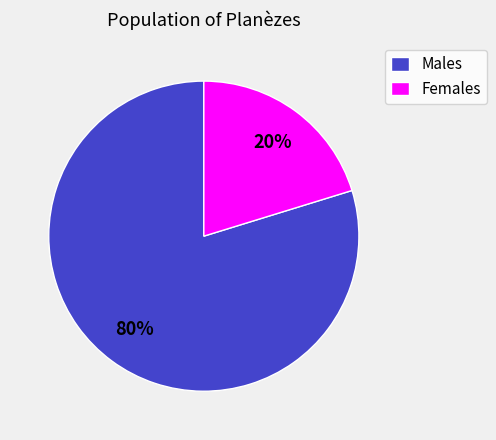

What percentage is the Males slice, to the nearest percent?

80%